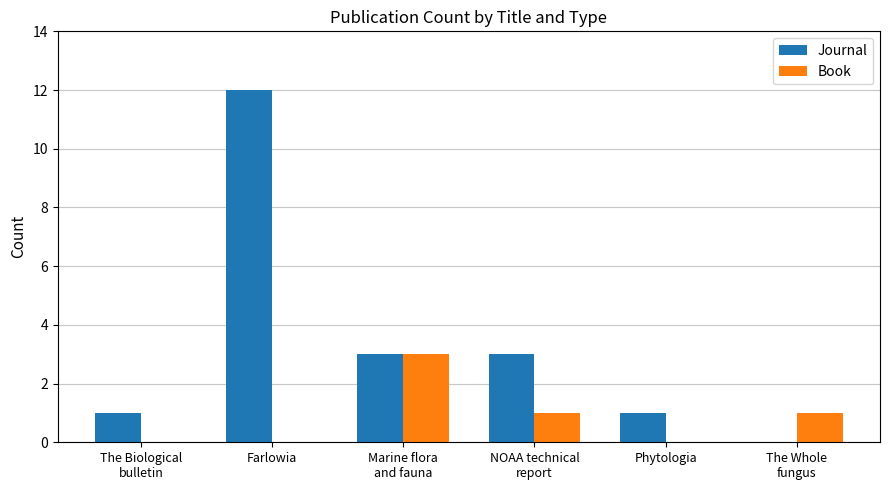

Which series has the largest range (max minus min)?

Journal